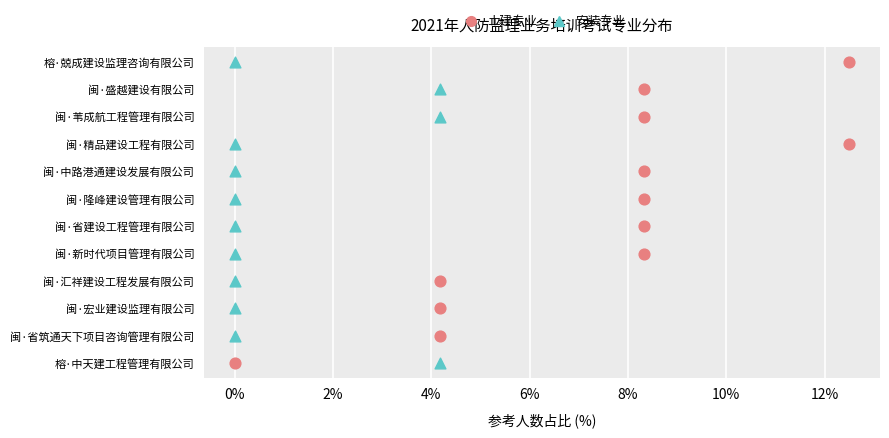

What are all the series names shown in the legend?

土建专业, 安装专业